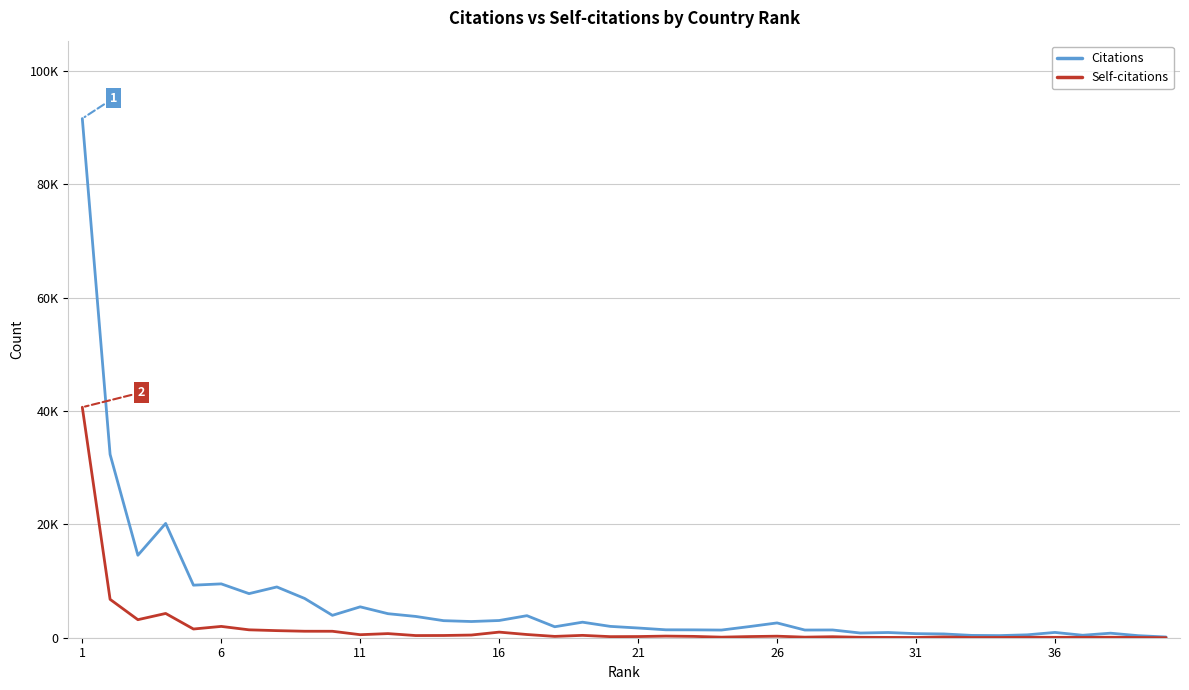

What is the maximum value for Self-citations?

40682